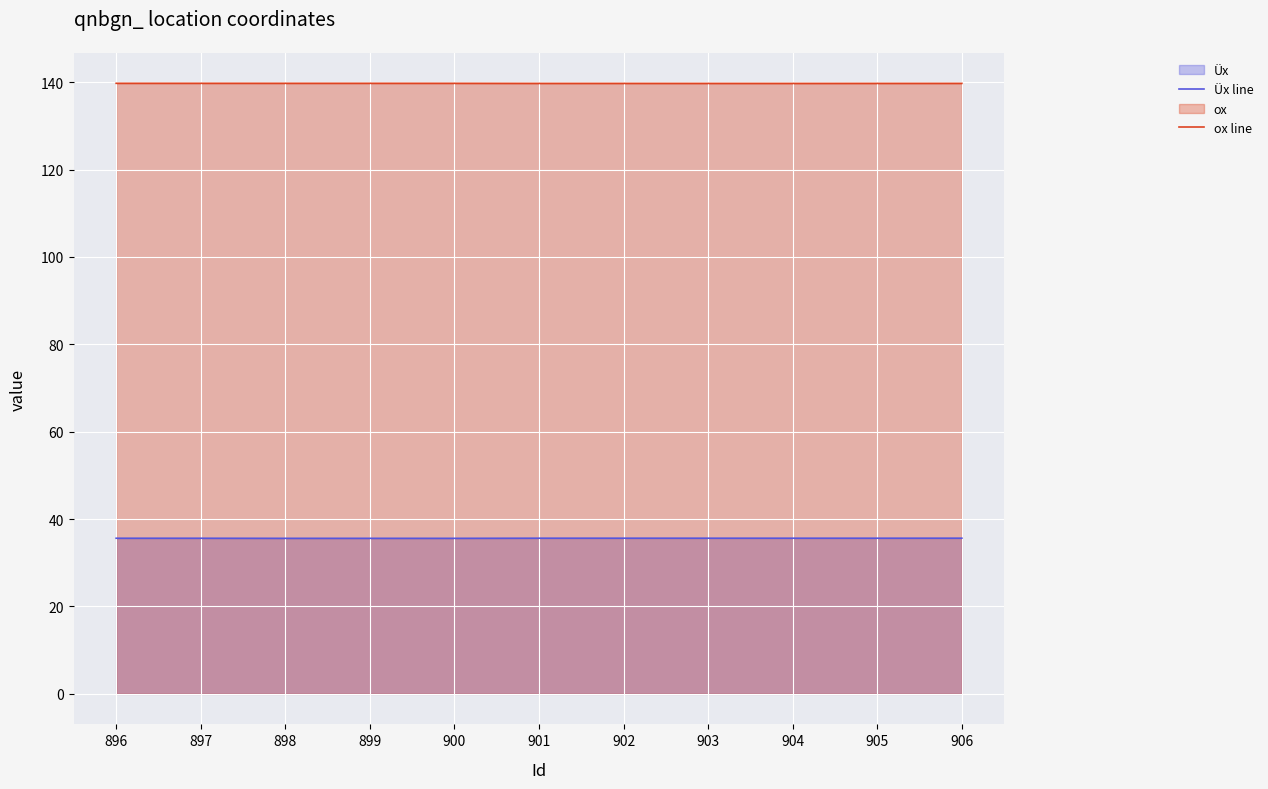

List the labels in order of ox line value, smallest first.

904, 903, 901, 902, 905, 906, 900, 898, 899, 897, 896